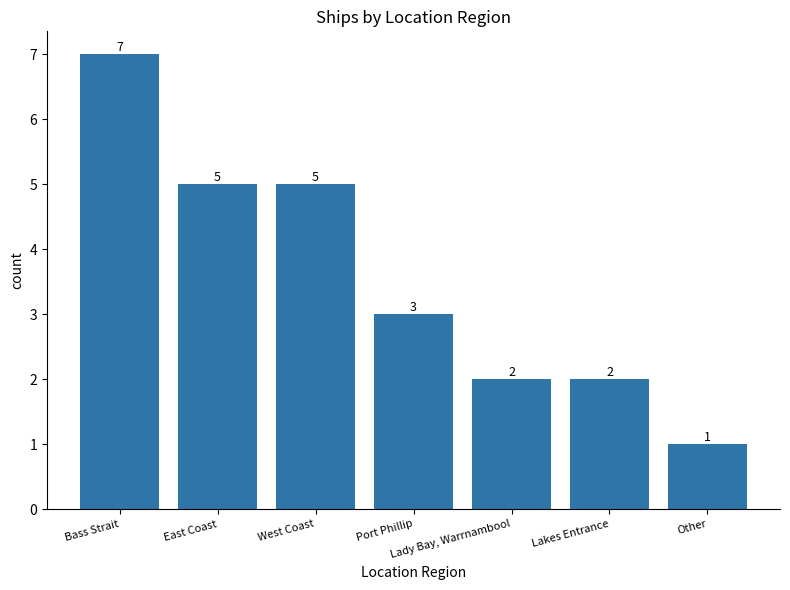

What is the sum of all values?

25